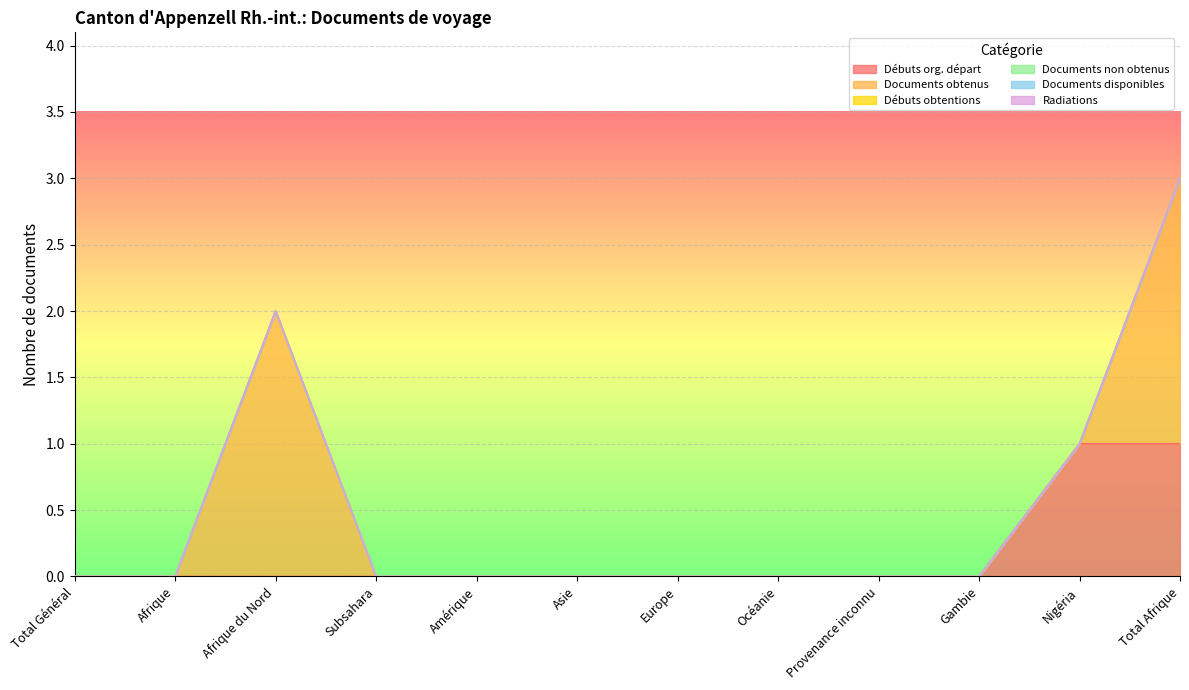

Reading left to right, what are all the values shown in this chart?

Débuts org. départ: 0	0	0	0	0	0	0	0	0	0	1	1
Documents obtenus: 0	0	2	0	0	0	0	0	0	0	0	2
Débuts obtentions: 0	0	0	0	0	0	0	0	0	0	0	0
Documents non obtenus: 0	0	0	0	0	0	0	0	0	0	0	0
Documents disponibles: 0	0	0	0	0	0	0	0	0	0	0	0
Radiations: 0	0	0	0	0	0	0	0	0	0	0	0